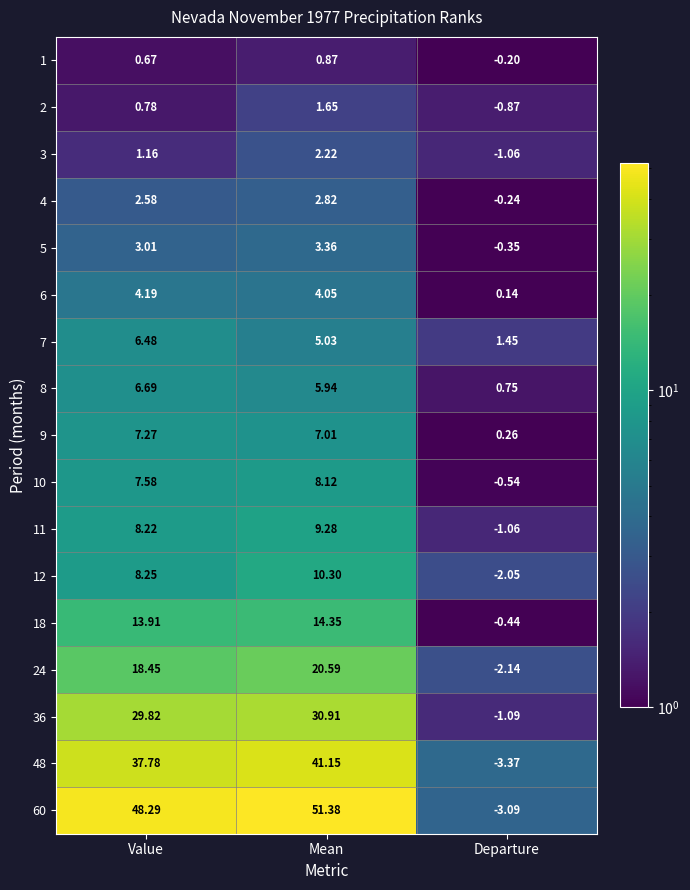

At which label does 9 reach its minimum?

Departure